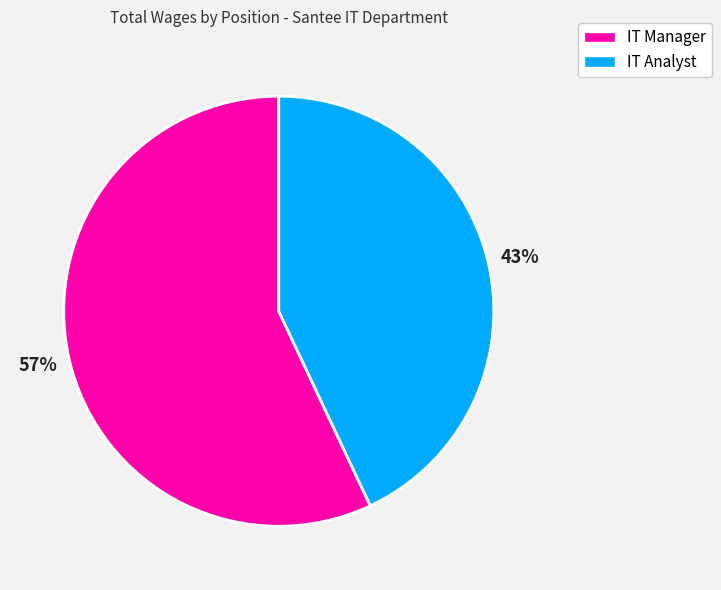

To the nearest percent, what is the difference between the largest and smallest slice percentages?

14%